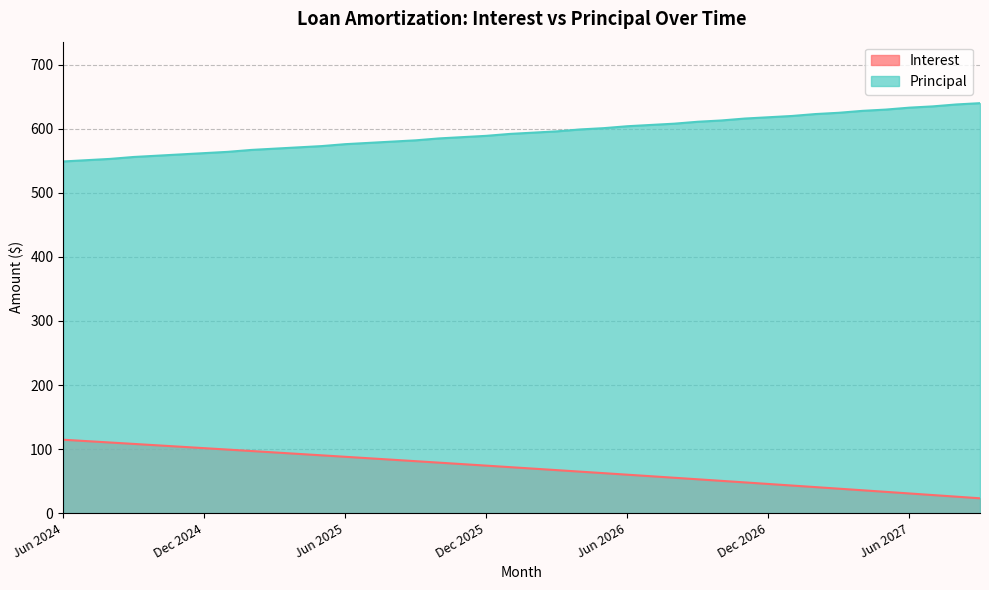

What are all the series names shown in the legend?

Interest, Principal